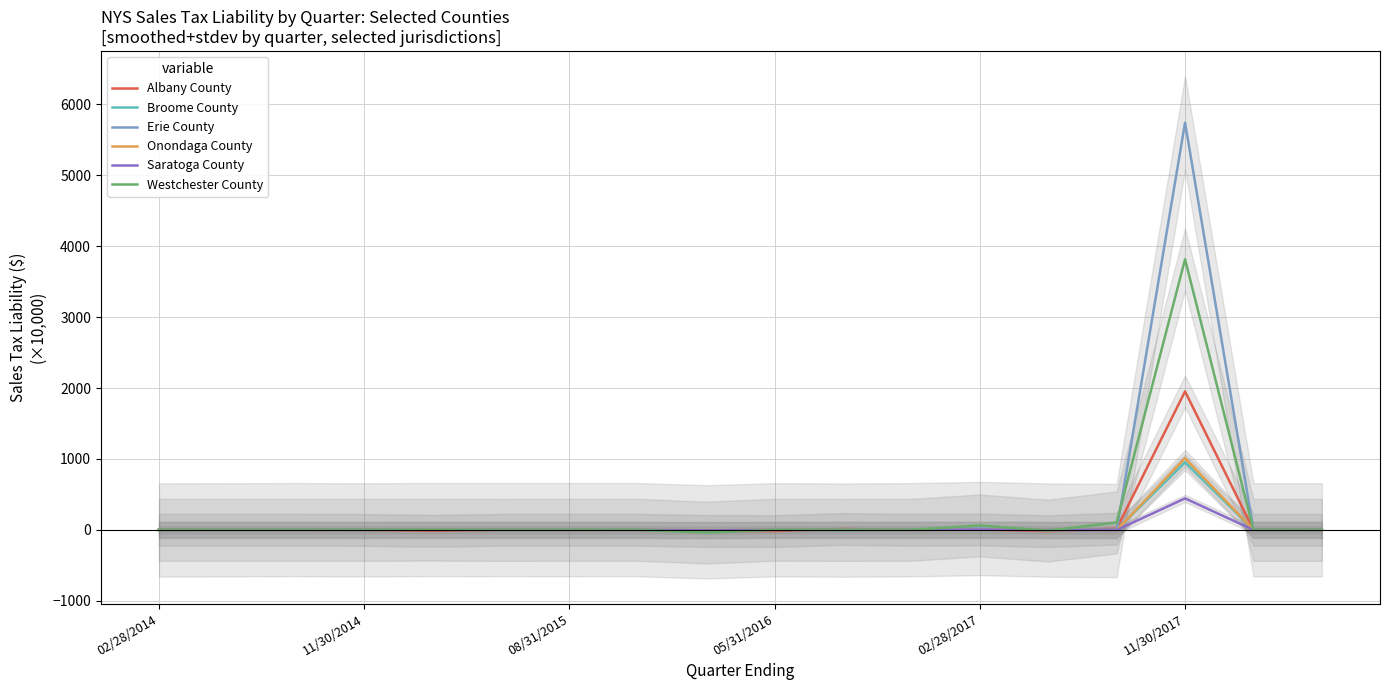

At how many categories does at least one series exceed 1919?

1